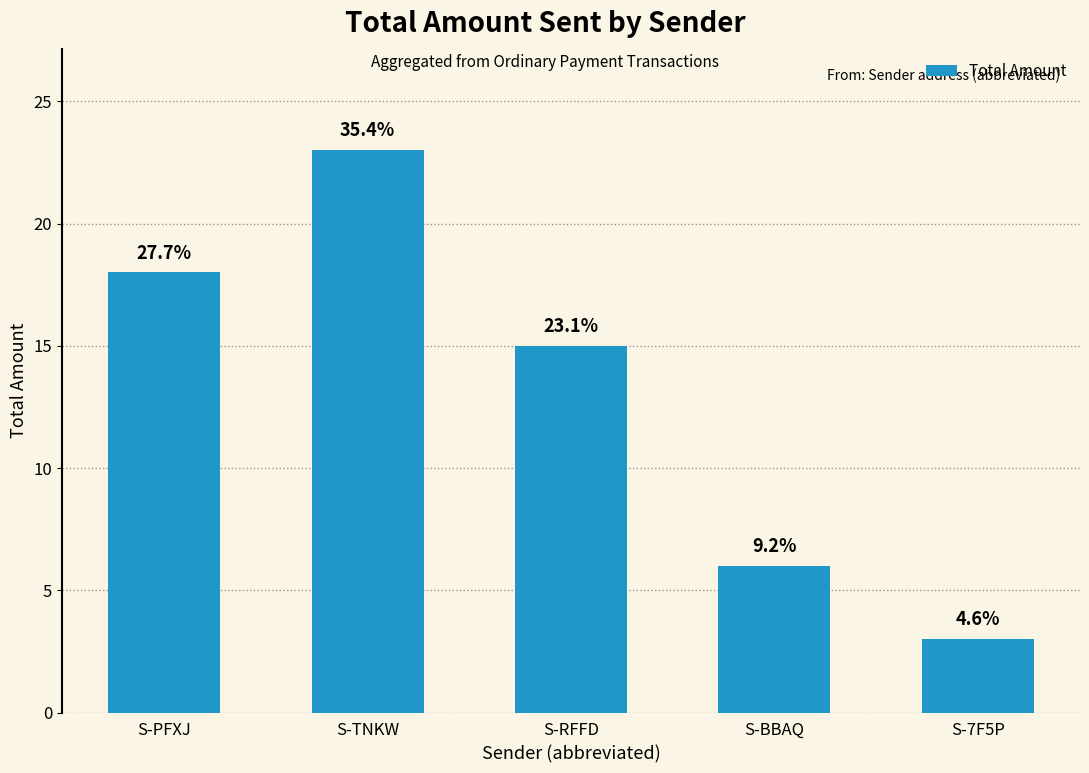

Are the bars horizontal?

No